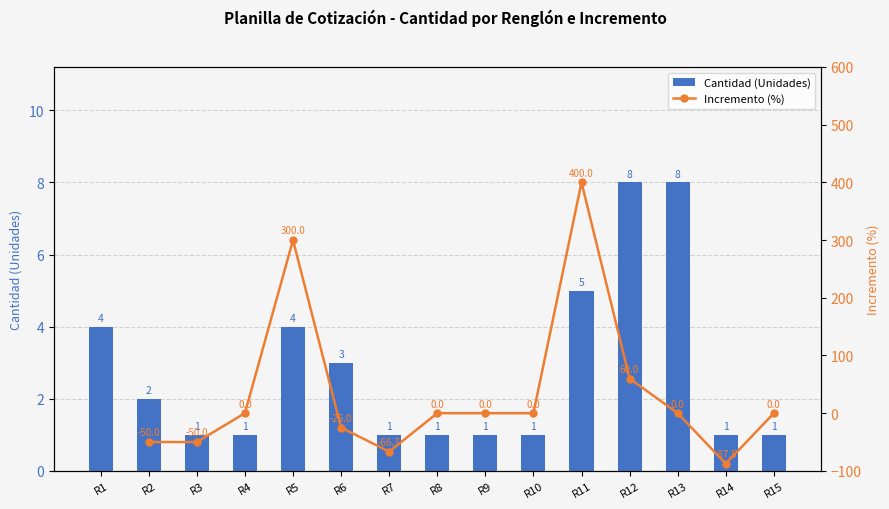

What is the difference between the maximum and minimum values?

7